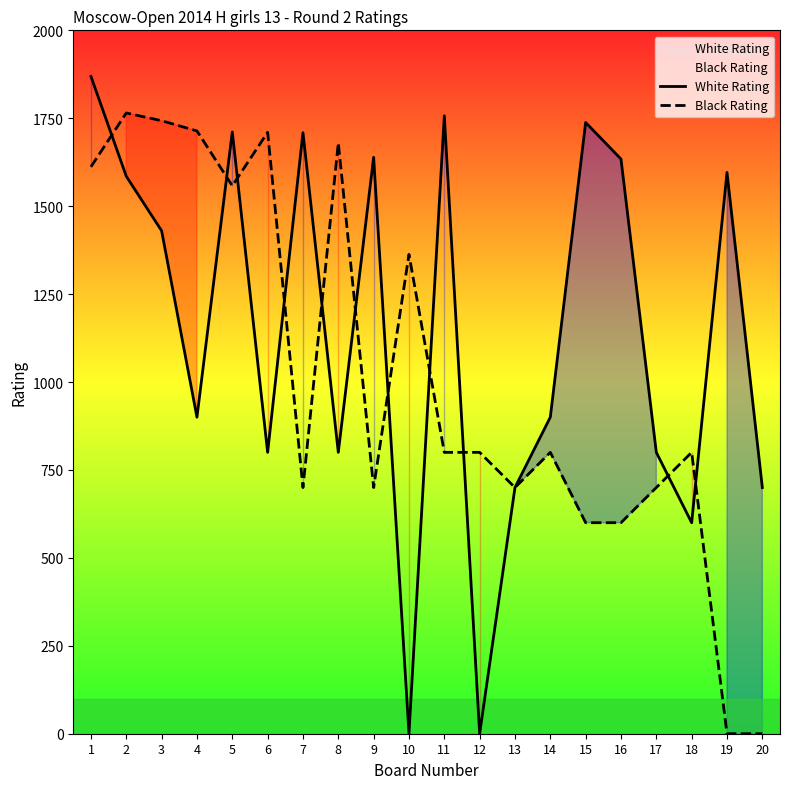

List the series in order of their peak value, lowest first.

Black Rating, White Rating